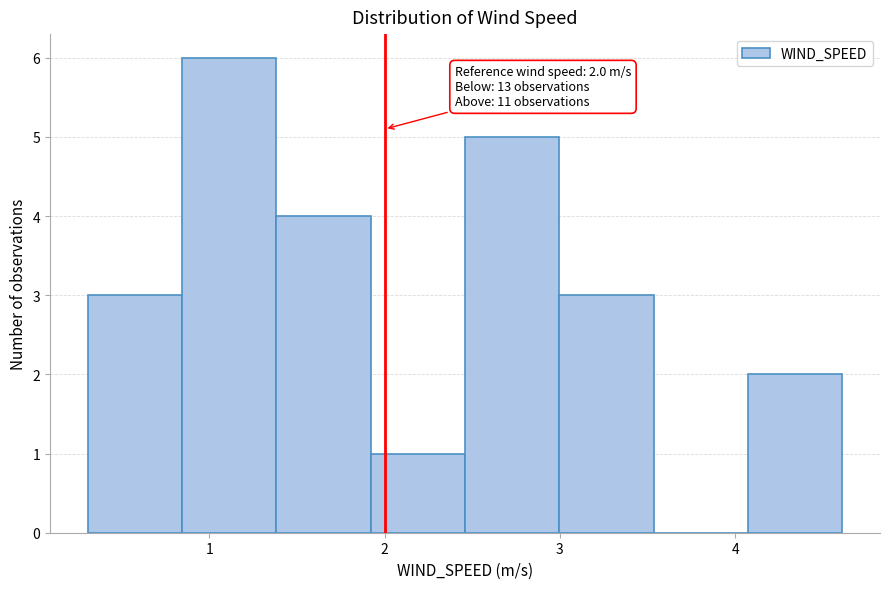

Which range on the x-axis has the tallest bar?

0.8 to 1.4